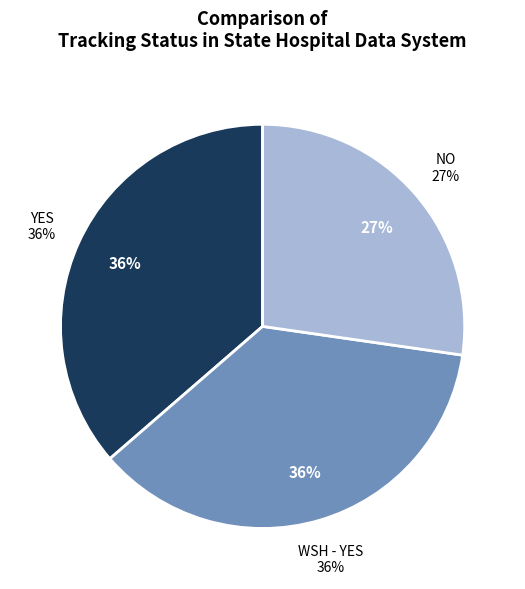

True or false: WSH - YES accounts for 42% of the total.

False